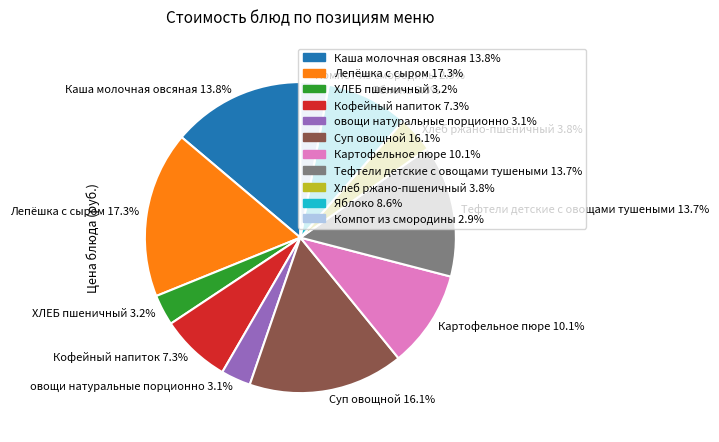

How many slices are in this pie chart?

11